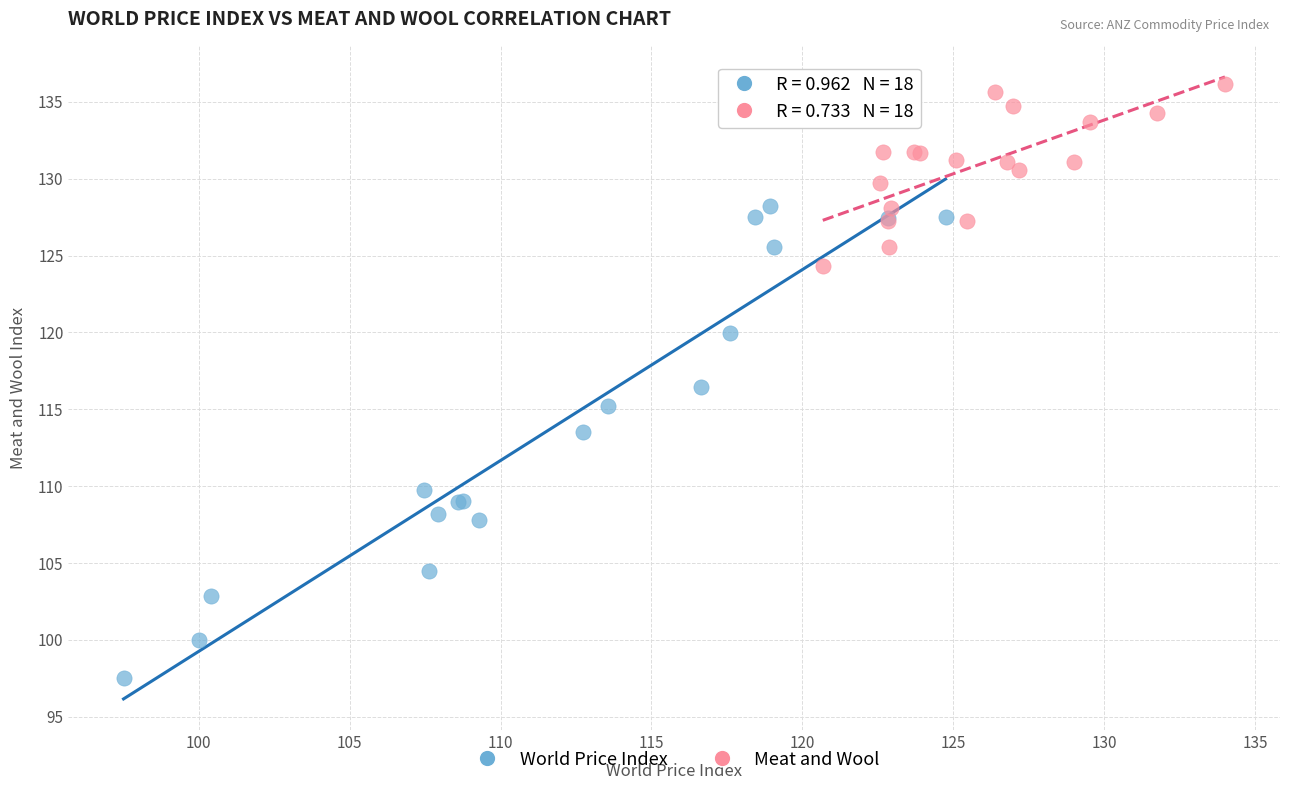

Which series contains the highest Y value?

Meat and Wool